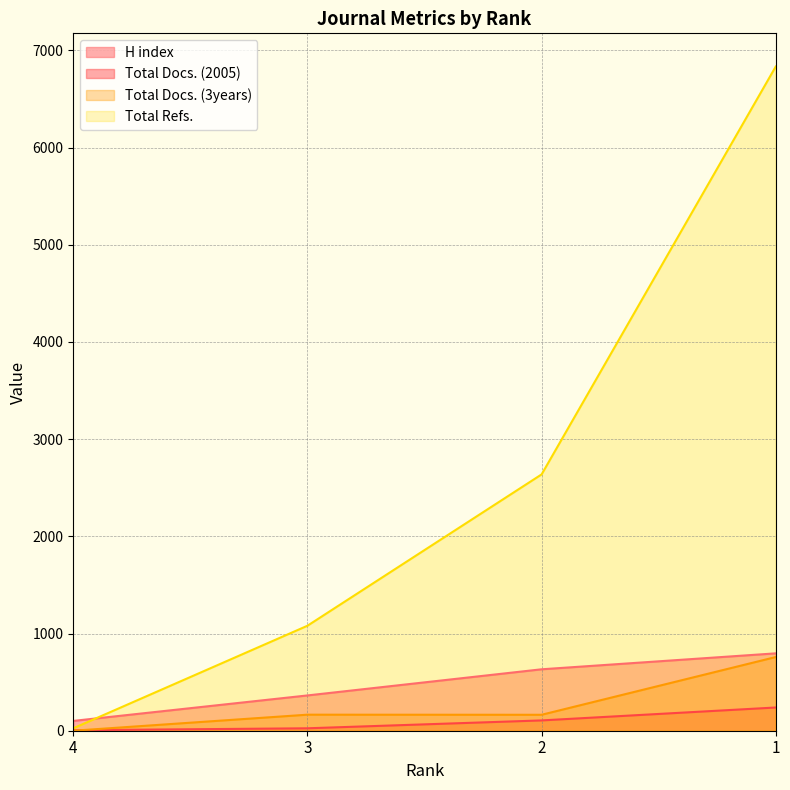

True or false: H index and Total Docs. (2005) intersect in this chart.

False